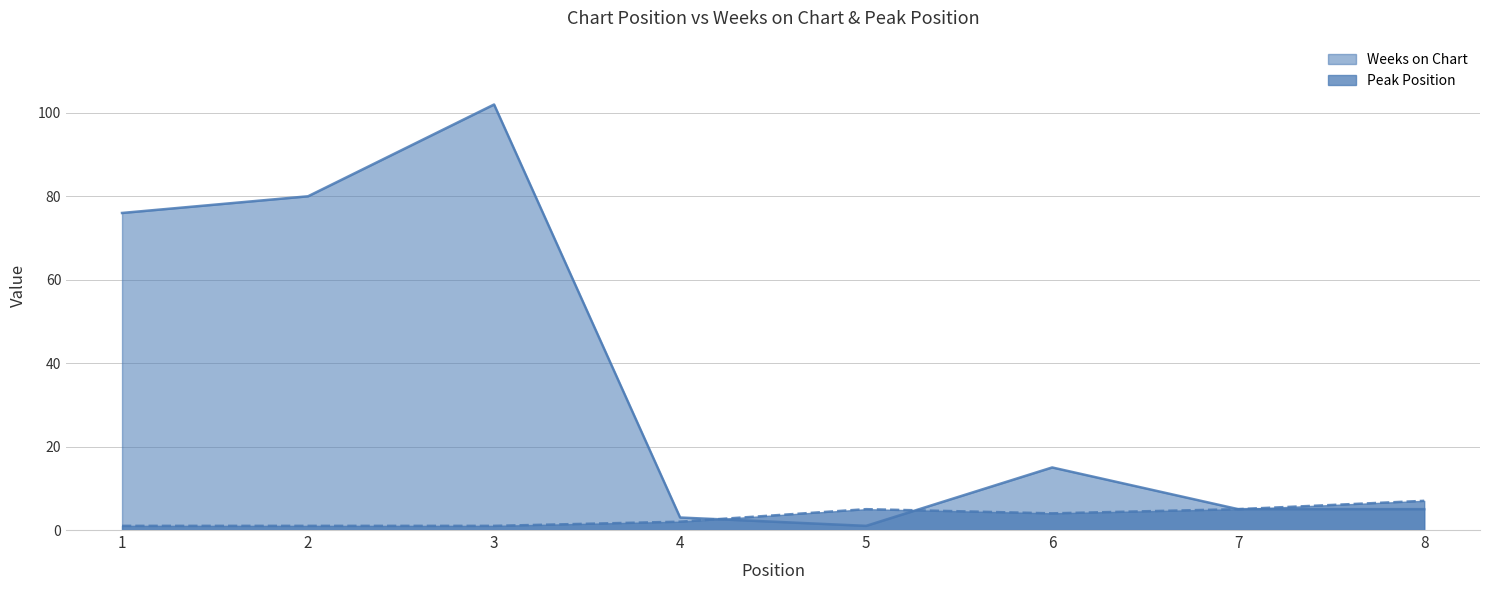

What is the approximate value of Peak Position at 1?

1